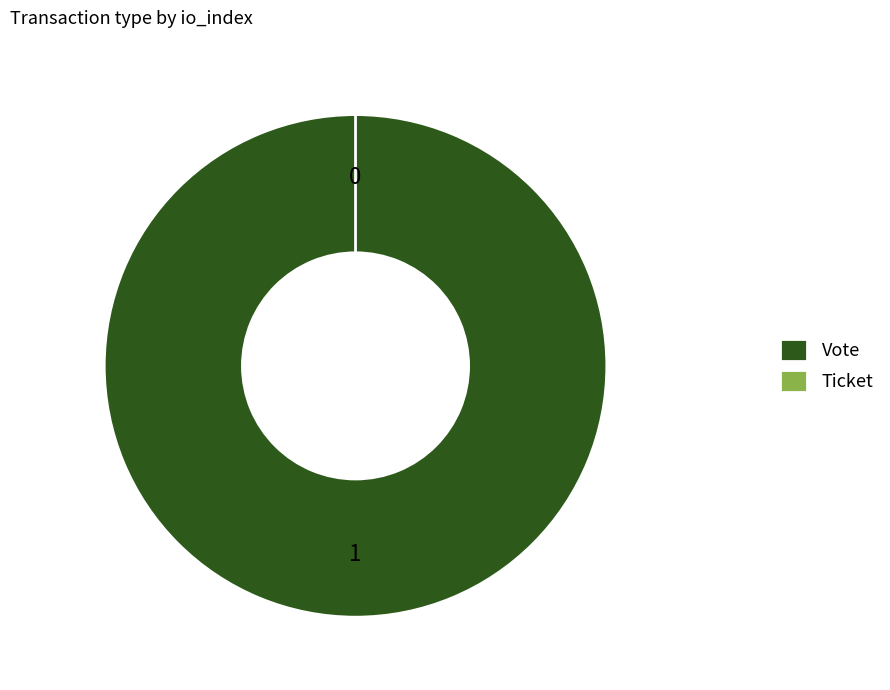

True or false: Vote accounts for 100% of the total.

True